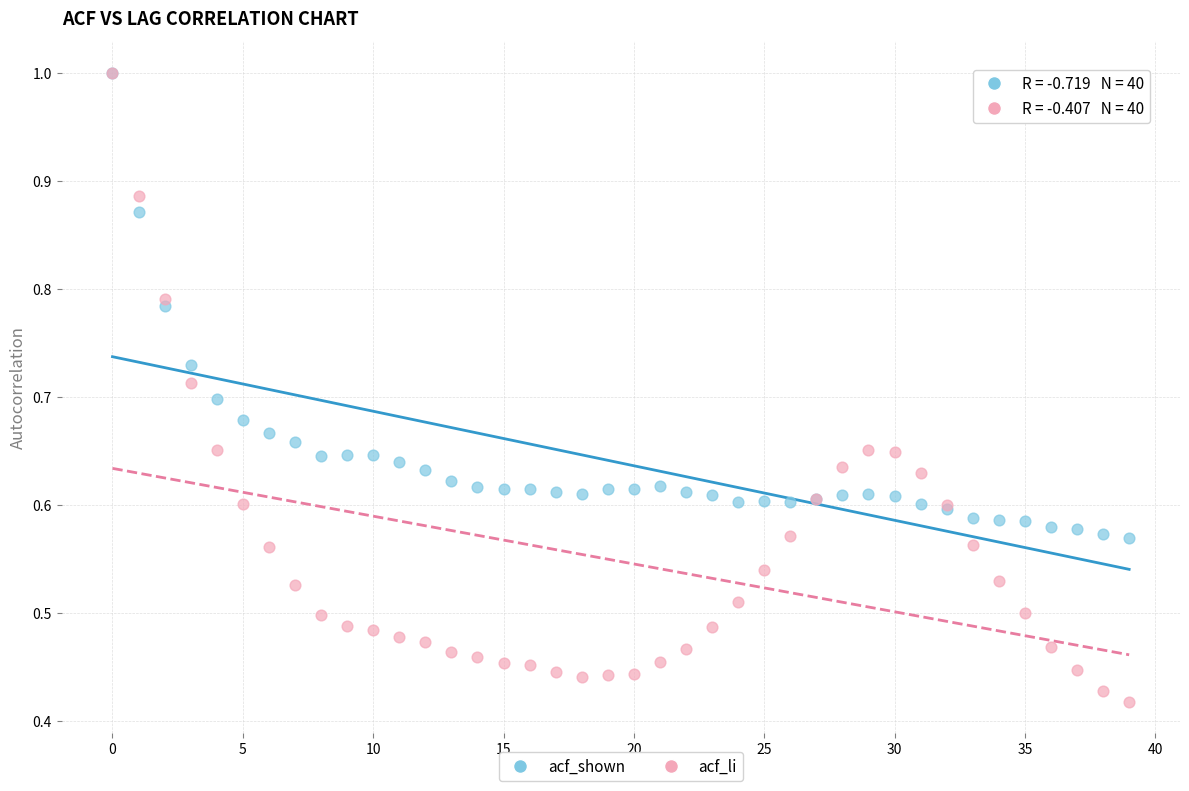

What are all the series names shown in the legend?

acf_shown, acf_li